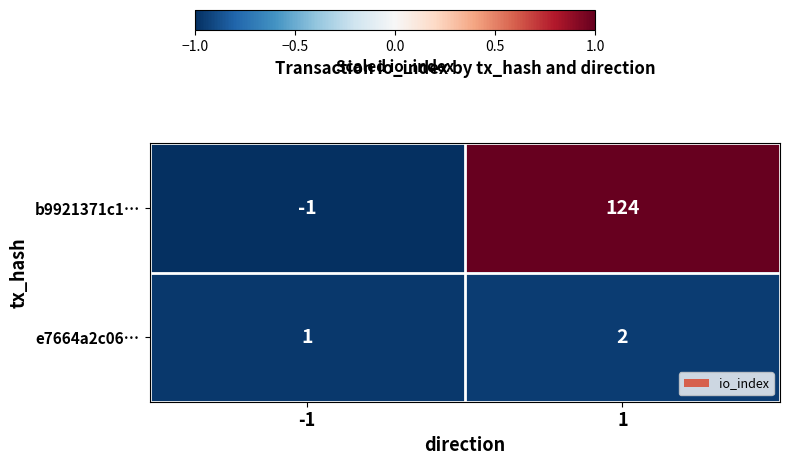

What is the difference between the highest and lowest values at 1?

122